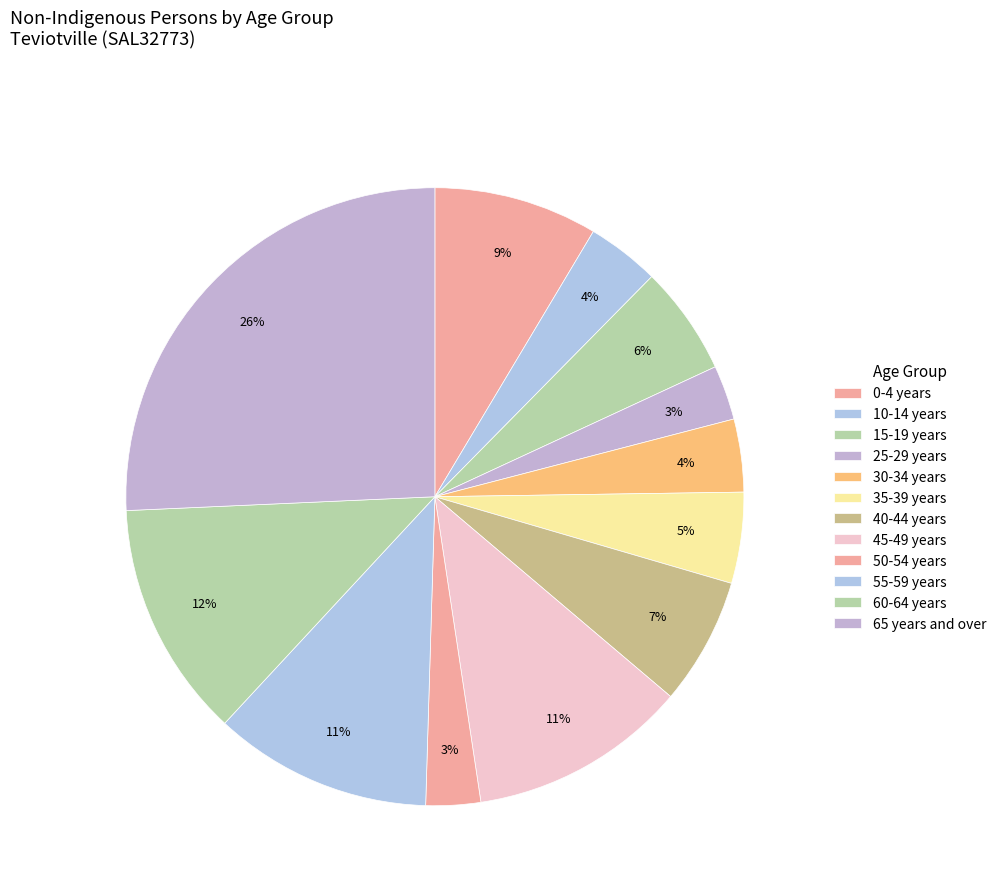

How many slices are in this pie chart?

12